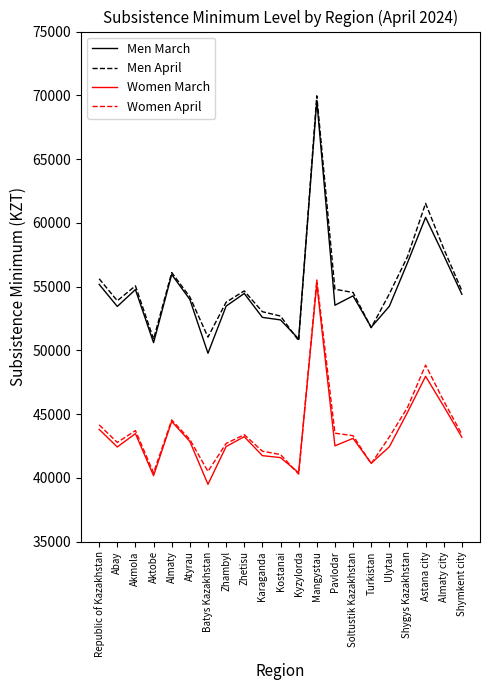

What is the total value across all series at Abay?

192525